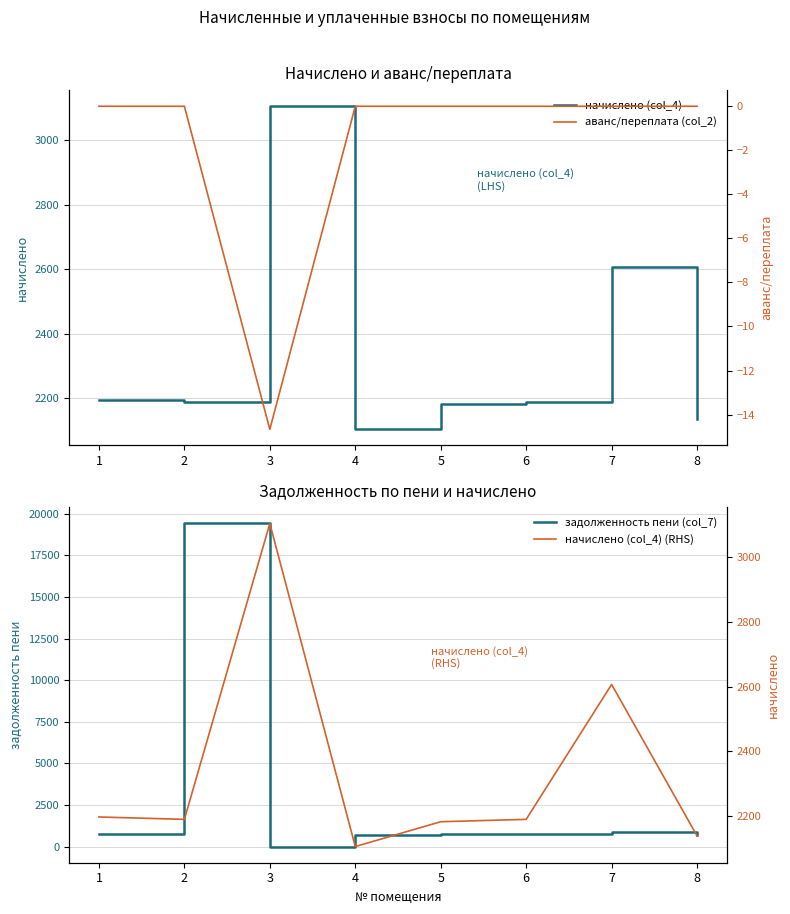

What are all the series names shown in the legend?

начислено (col_4), задолженность пени (col_7), аванс/переплата (col_2), начислено (col_4) (RHS)